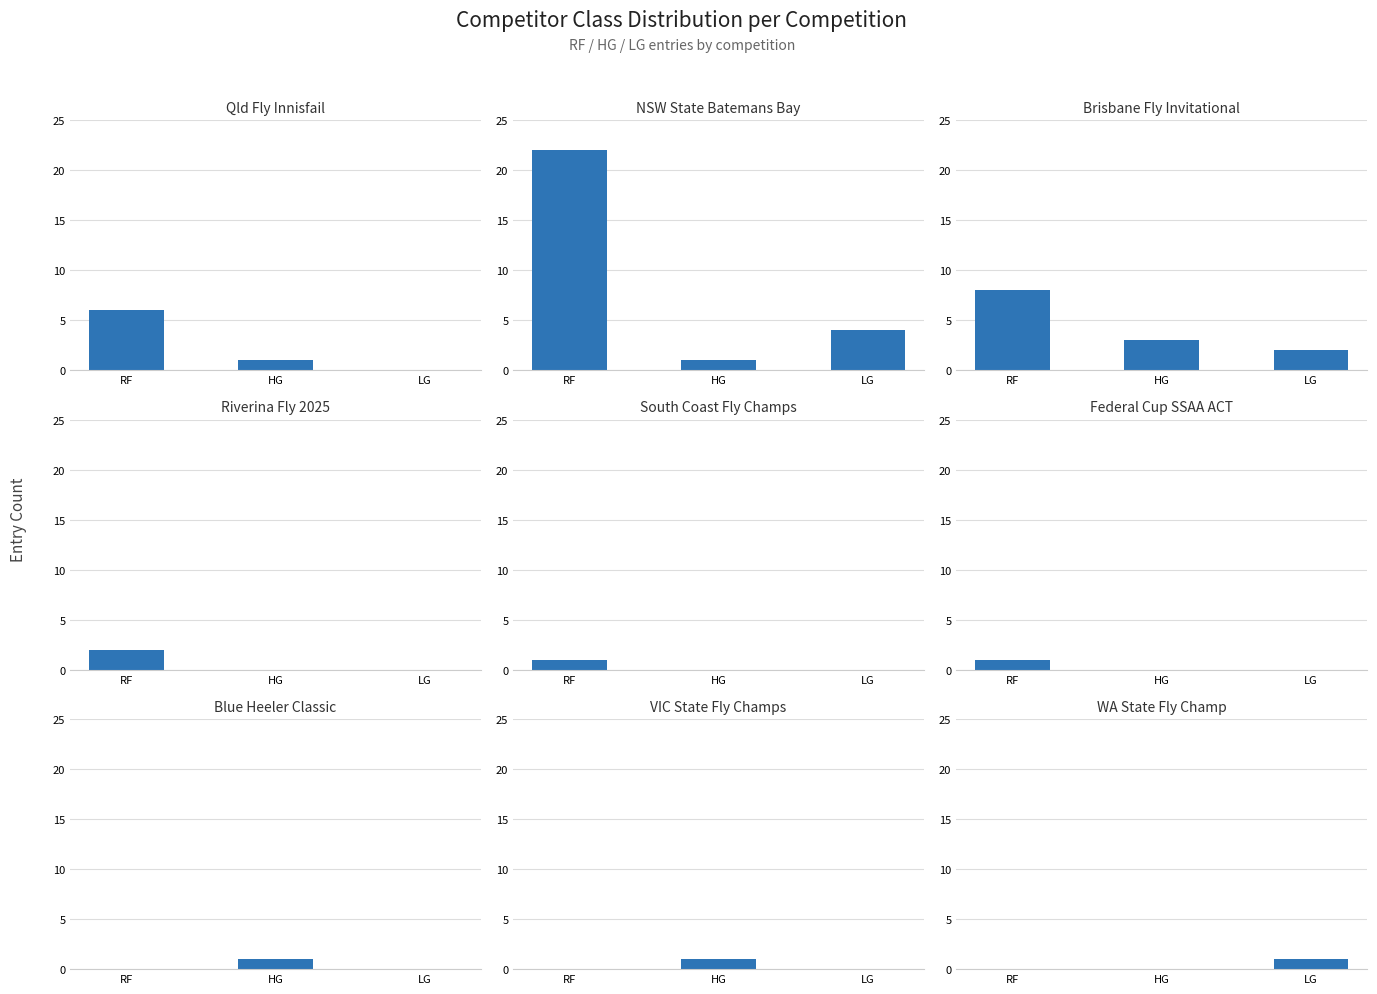

Which series has the widest spread of values?

RF